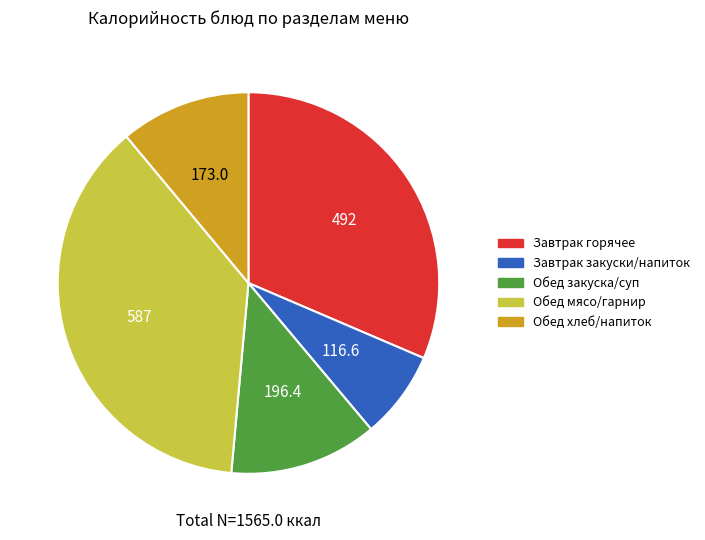

Is there any slice that represents more than half of the pie?

No